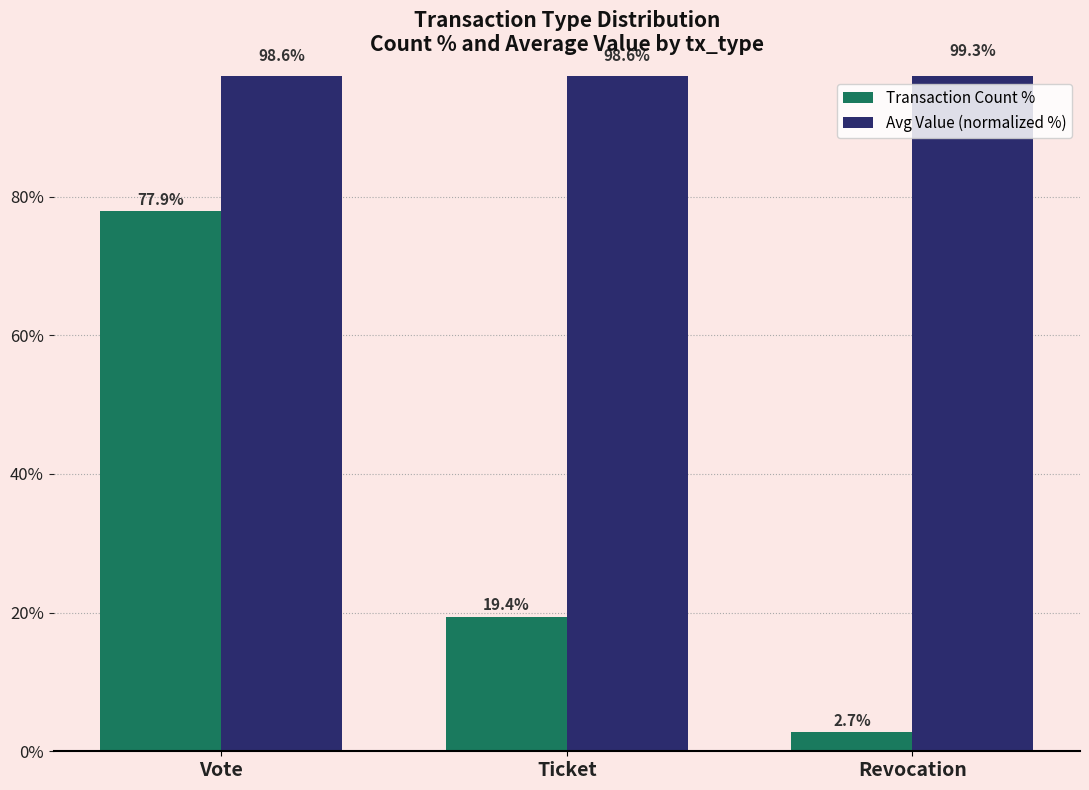

Reading left to right, transcribe all the data shown in this chart.

Transaction Count %: 77.9	19.4	2.7
Avg Value (normalized %): 98.6	98.6	99.3